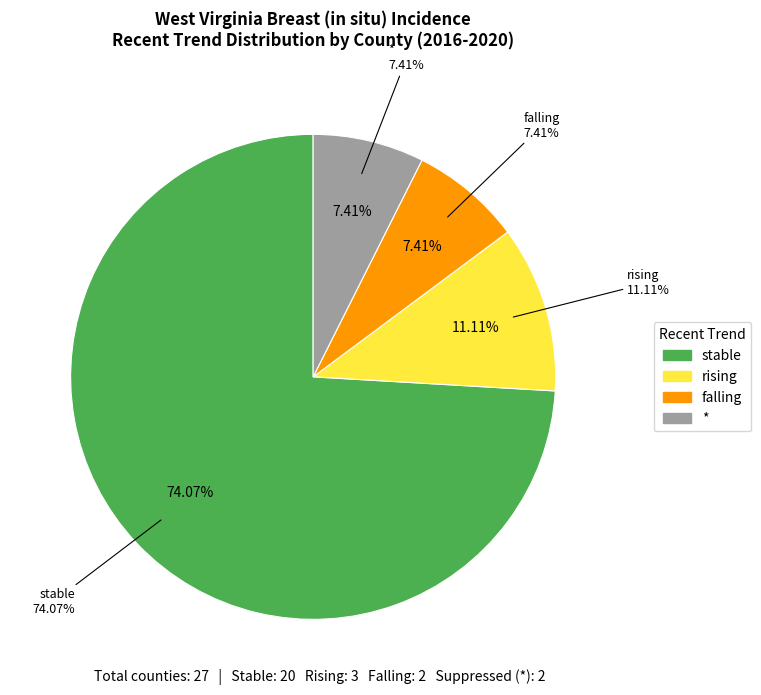

Is it true that stable is 74% of the pie?

True